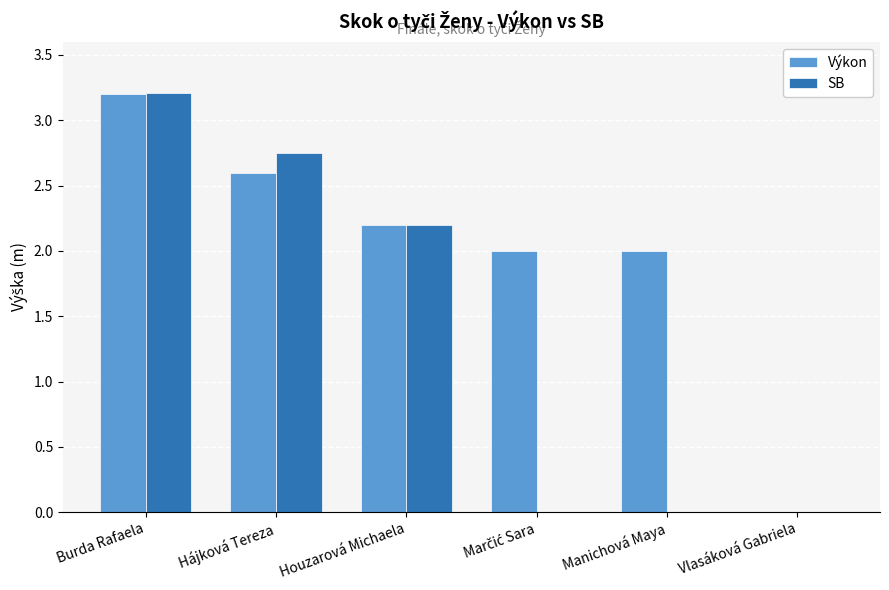

Which label corresponds to the largest value in the chart?

Burda Rafaela